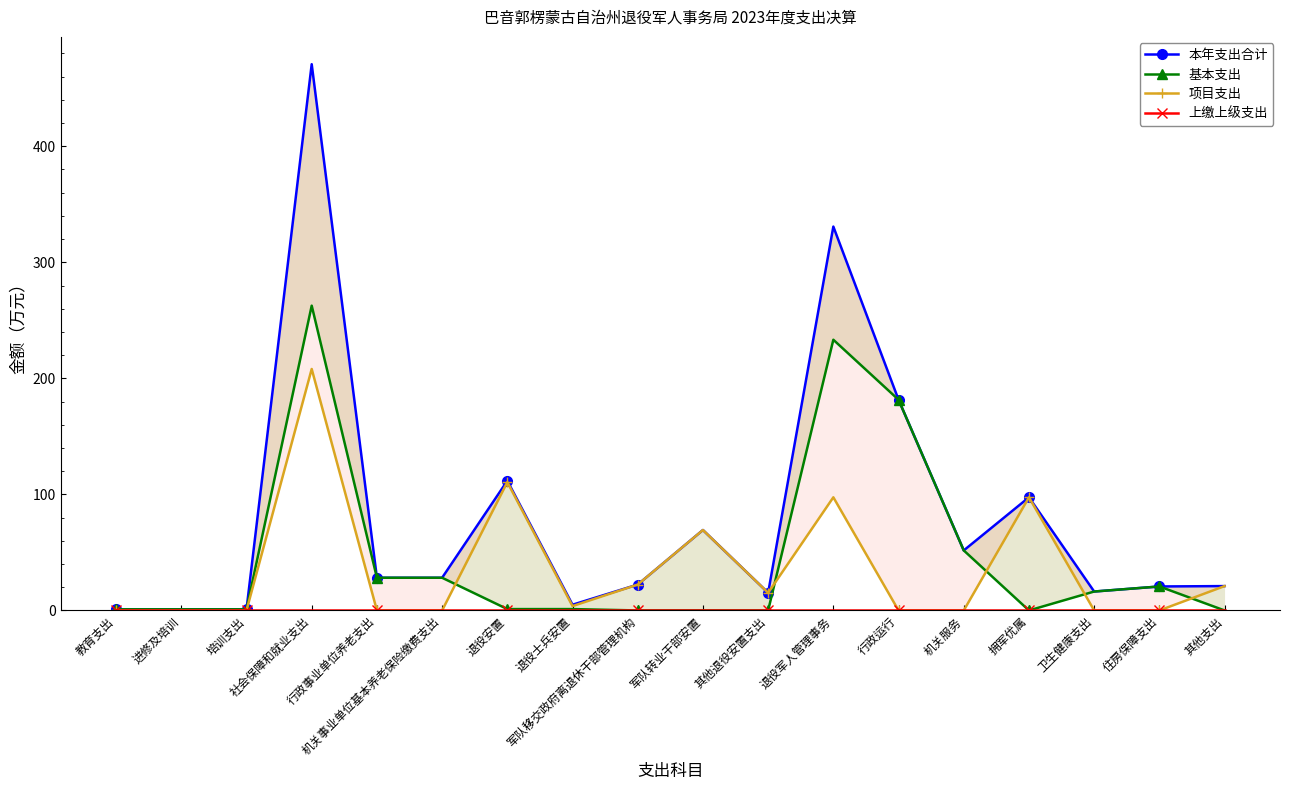

Which series ends up on top after the final intersection of 项目支出 and 基本支出?

项目支出